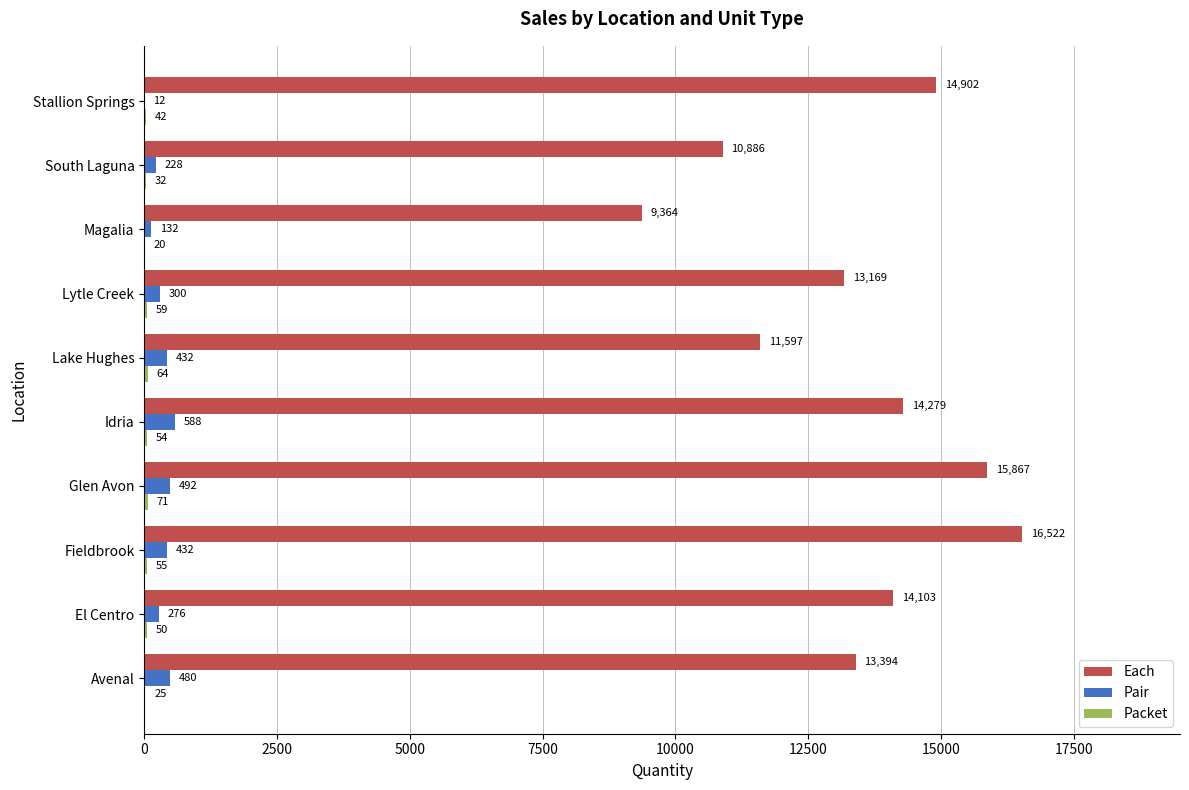

At which label is Each closest to 12943?

Lytle Creek